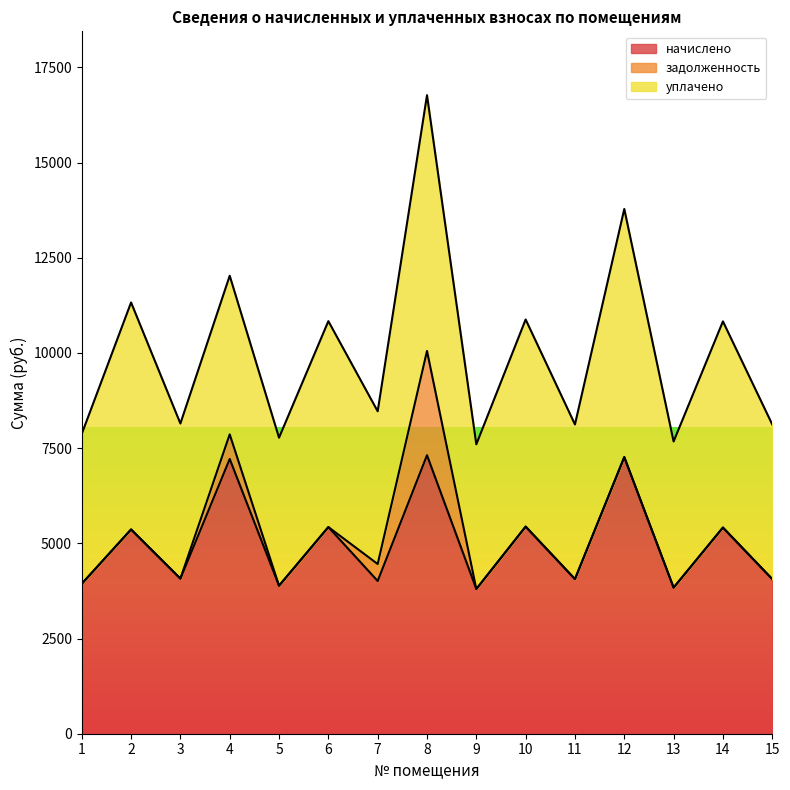

Is the value of уплачено at 2 greater than the value of начислено at 4?

No